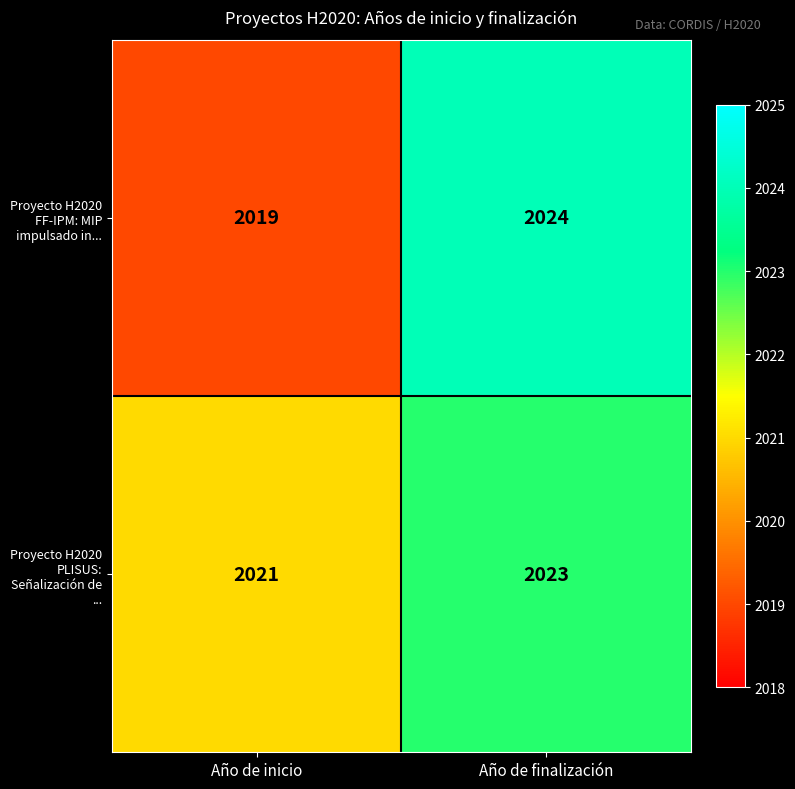

The Proyecto H2020 PLISUS: Señalización de ... series shows 3466 at Año de finalización. True or false?

False